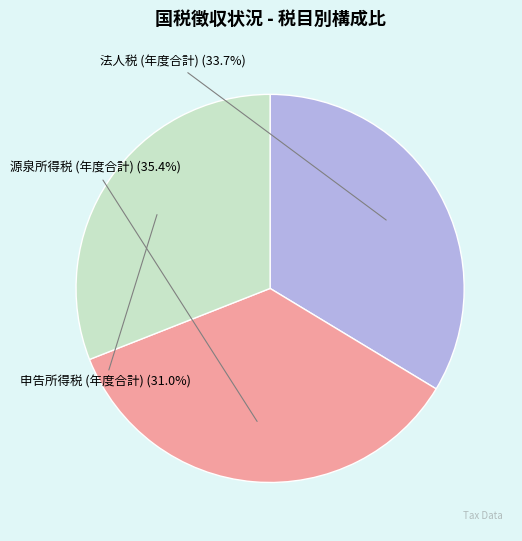

What is the smallest slice in the pie chart?

申告所得税 (年度合計)